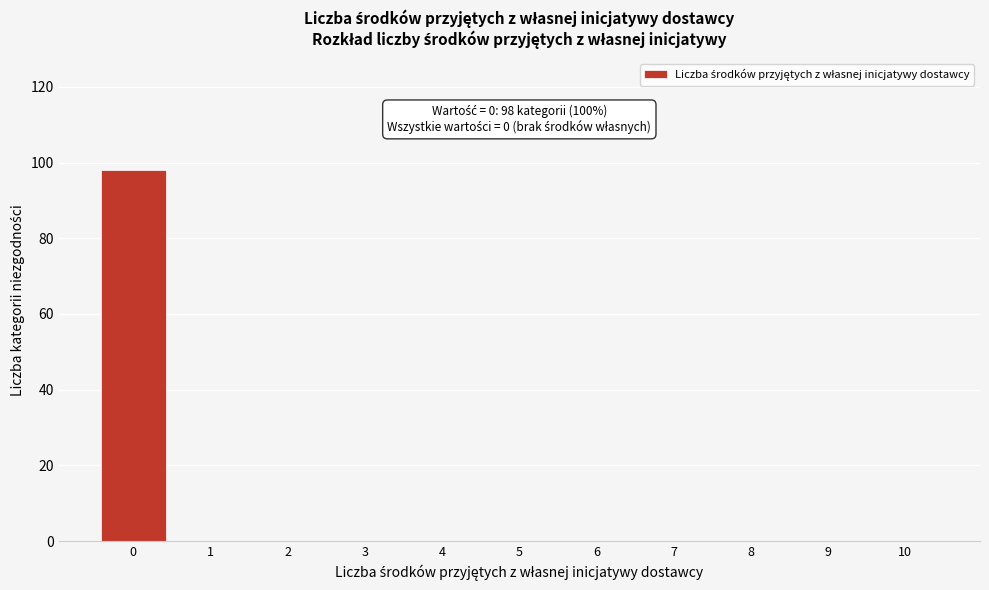

Reading left to right, extract all data points from this chart.

0=98	1=0	2=0	3=0	4=0	5=0	6=0	7=0	8=0	9=0	10=0